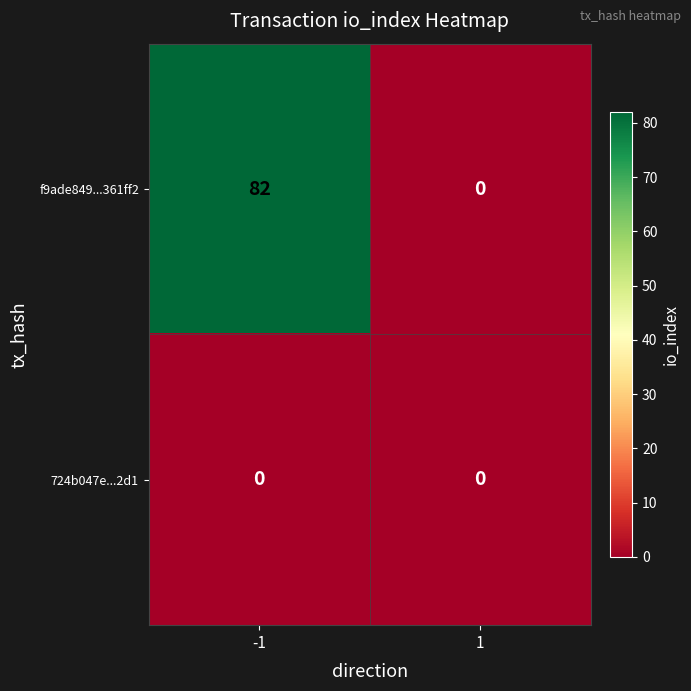

What is the average value of the f9ade849...361ff2 series?

41